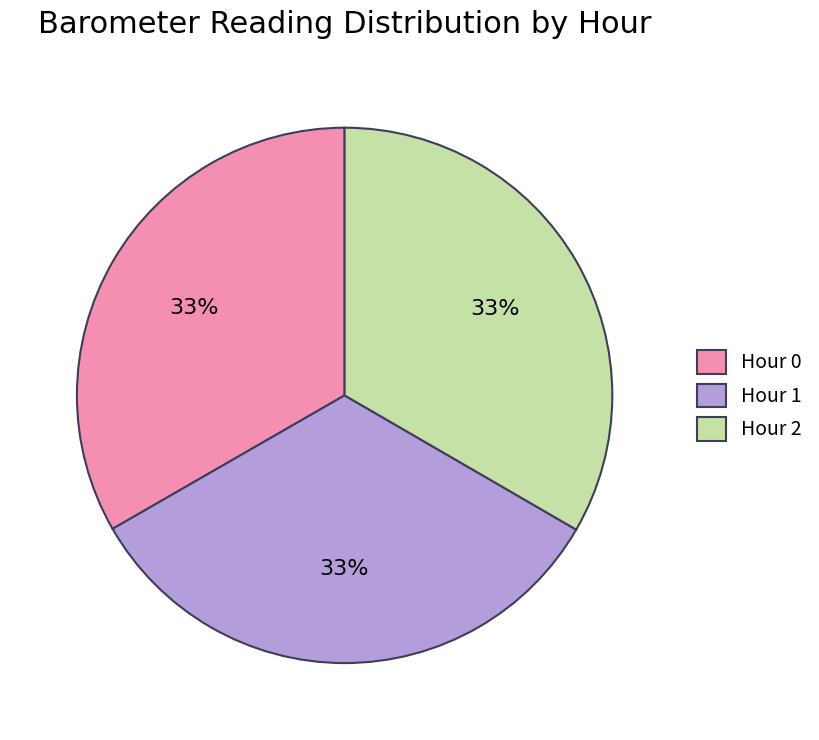

Do Hour 0 and Hour 2 together represent more than half of the pie?

Yes